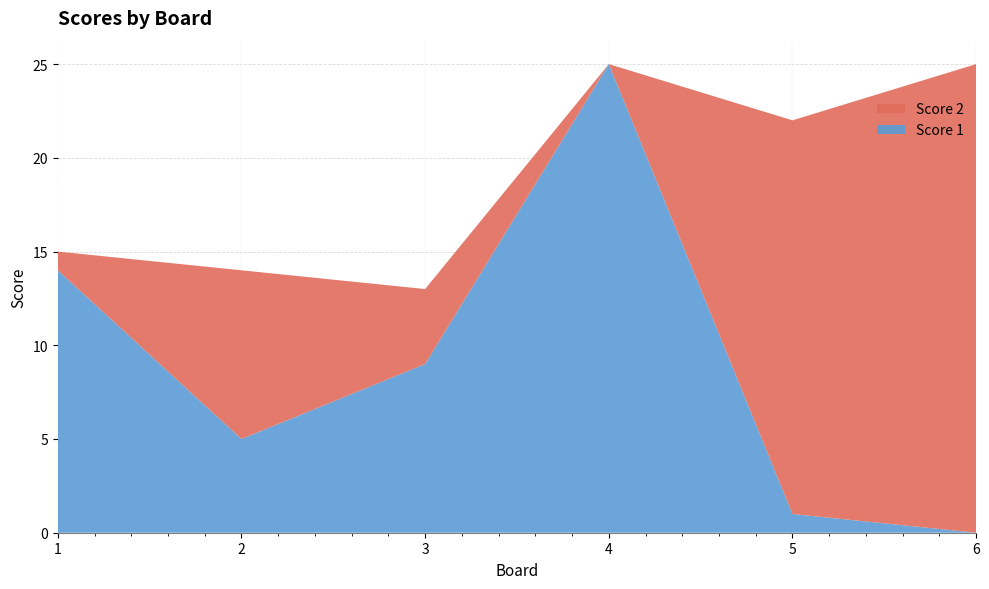

Reading left to right, list all the values displayed in this chart.

Score 1: 14	5	9	25	1	0
Score 2: 1	9	4	0	21	25